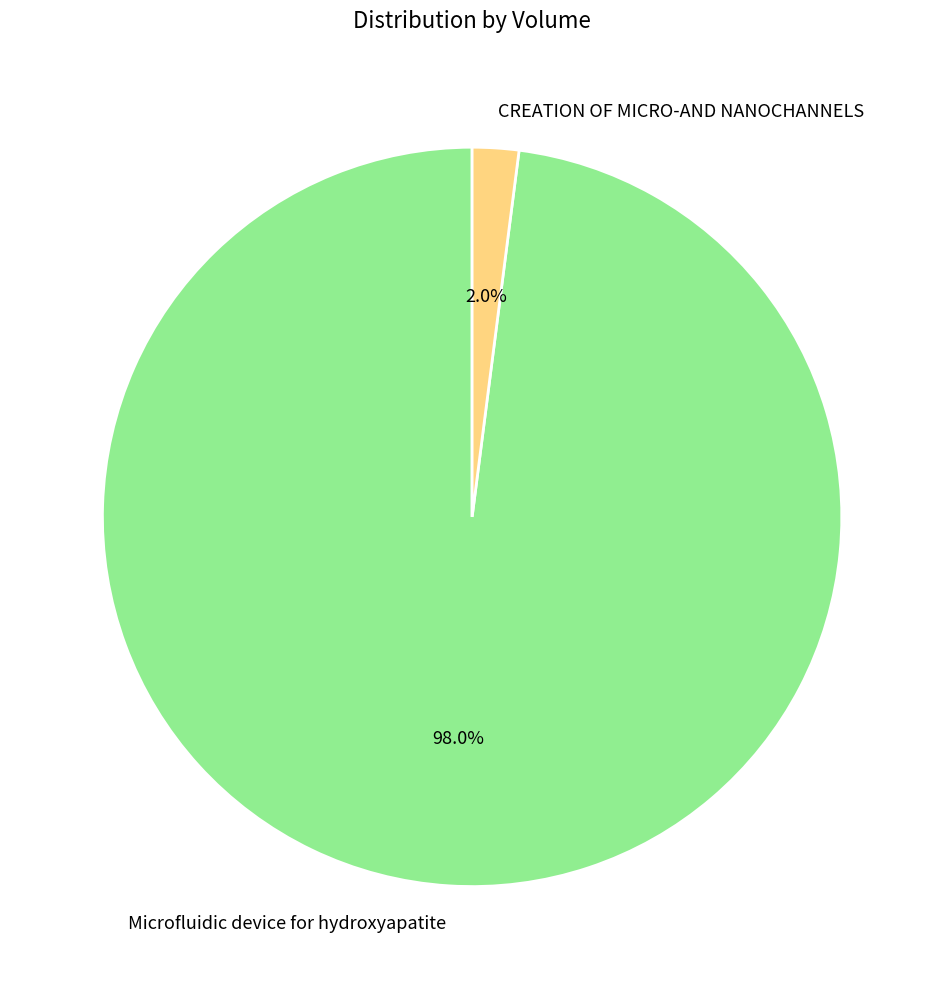

Which has a higher value, Microfluidic device for hydroxyapatite or CREATION OF MICRO-AND NANOCHANNELS?

Microfluidic device for hydroxyapatite